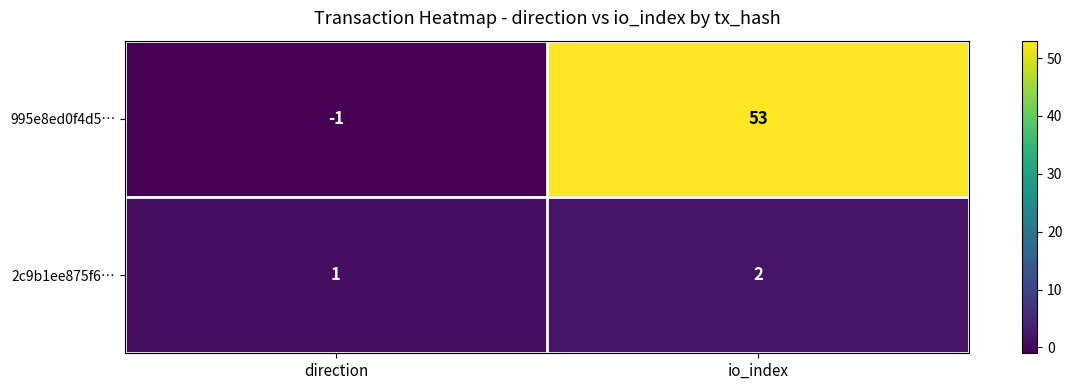

Count the number of categories in the chart.

2